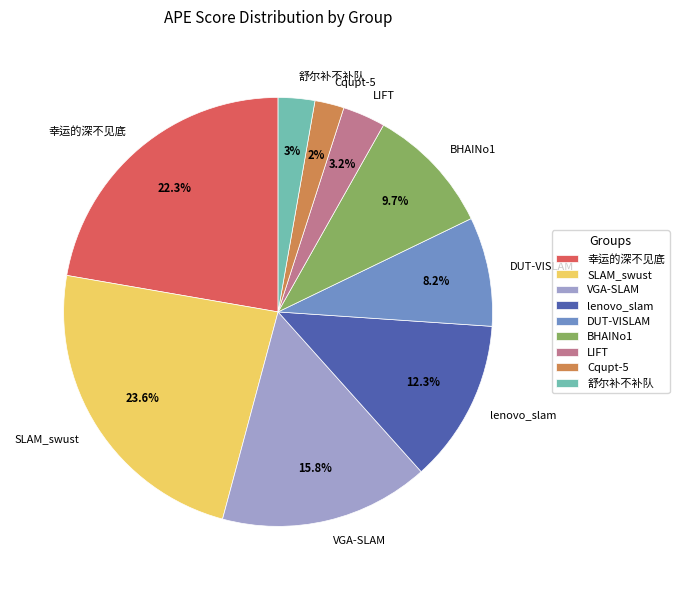

True or false: DUT-VISLAM accounts for 23% of the total.

False